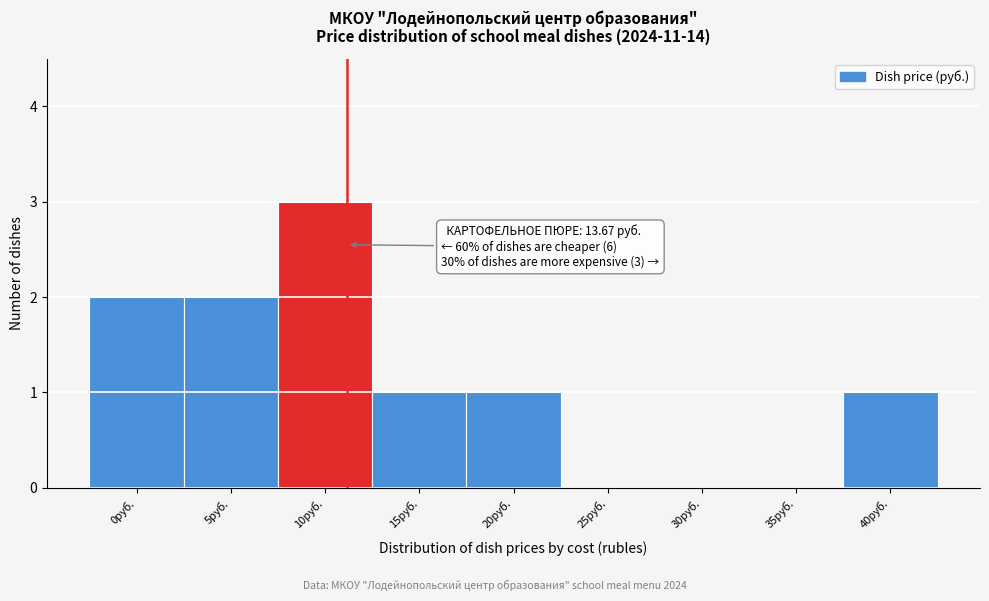

Reading left to right, transcribe all the data shown in this chart.

0руб.=2	5руб.=2	10руб.=3	15руб.=1	20руб.=1	25руб.=0	30руб.=0	35руб.=0	40руб.=1